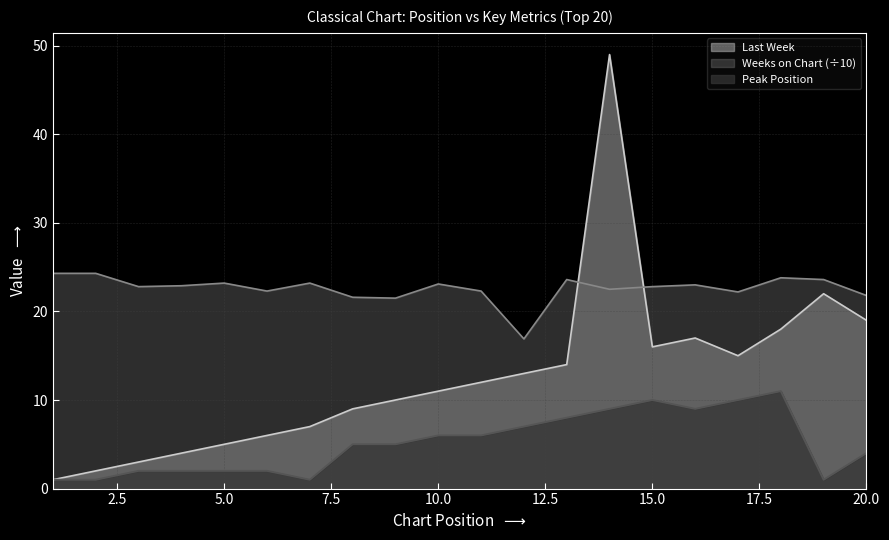

True or false: Last Week and Weeks on Chart cross at least once.

True